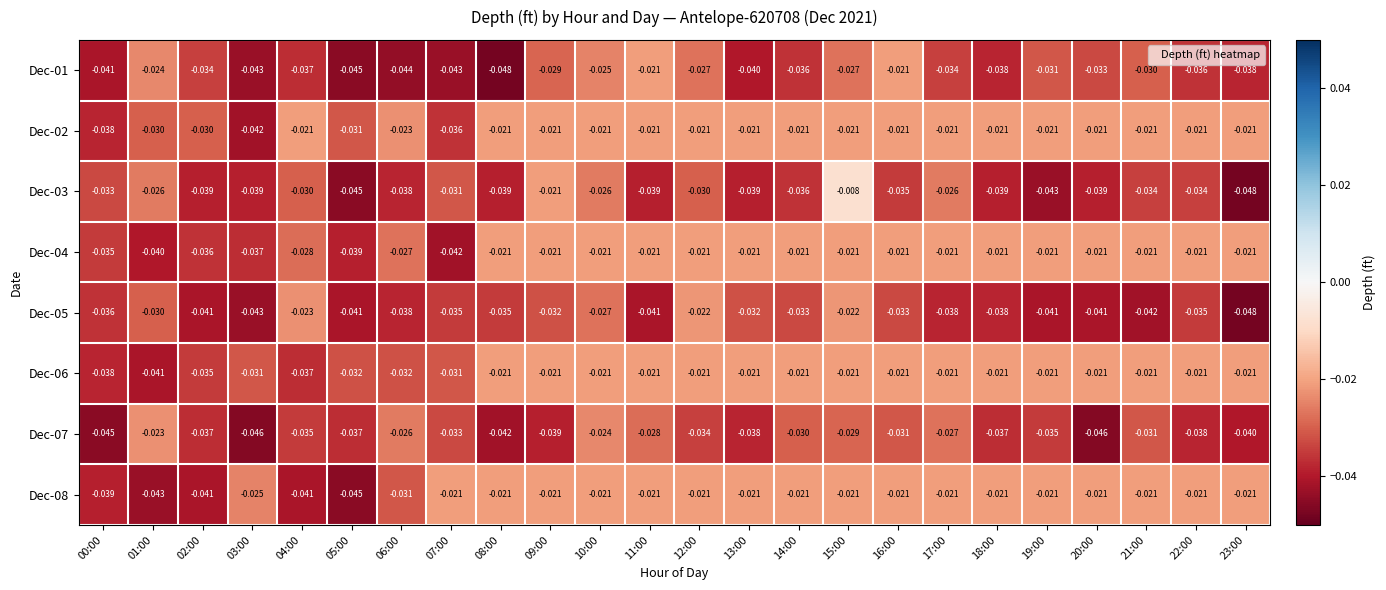

At which category is the sum across all series the highest?

15:00